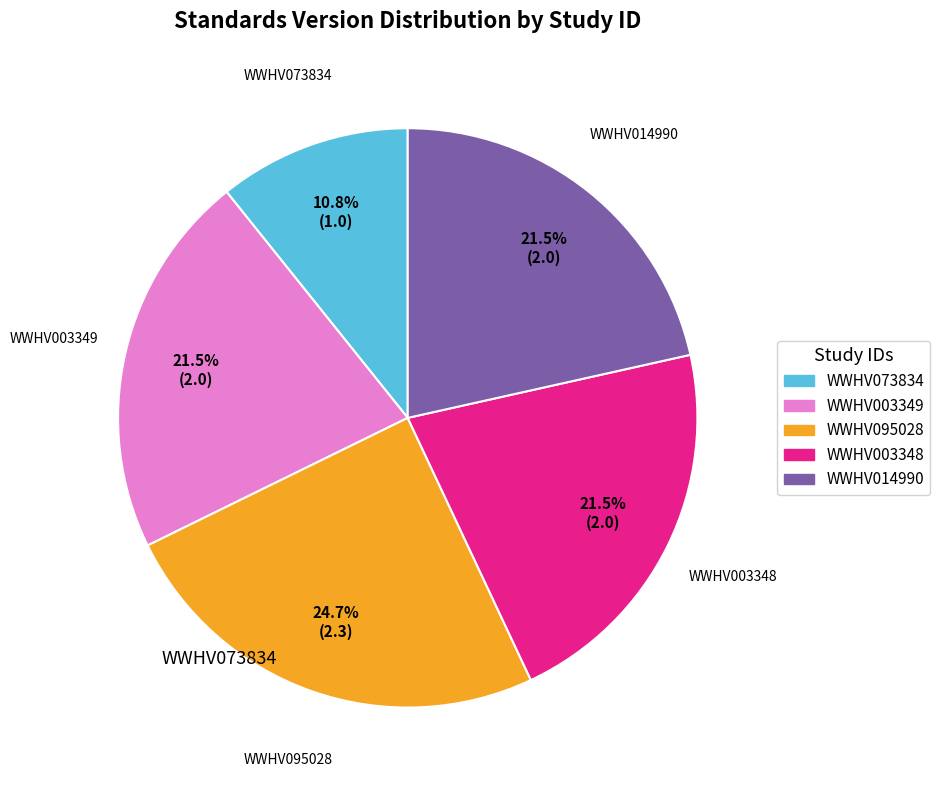

To the nearest percent, what is the average slice percentage?

20%